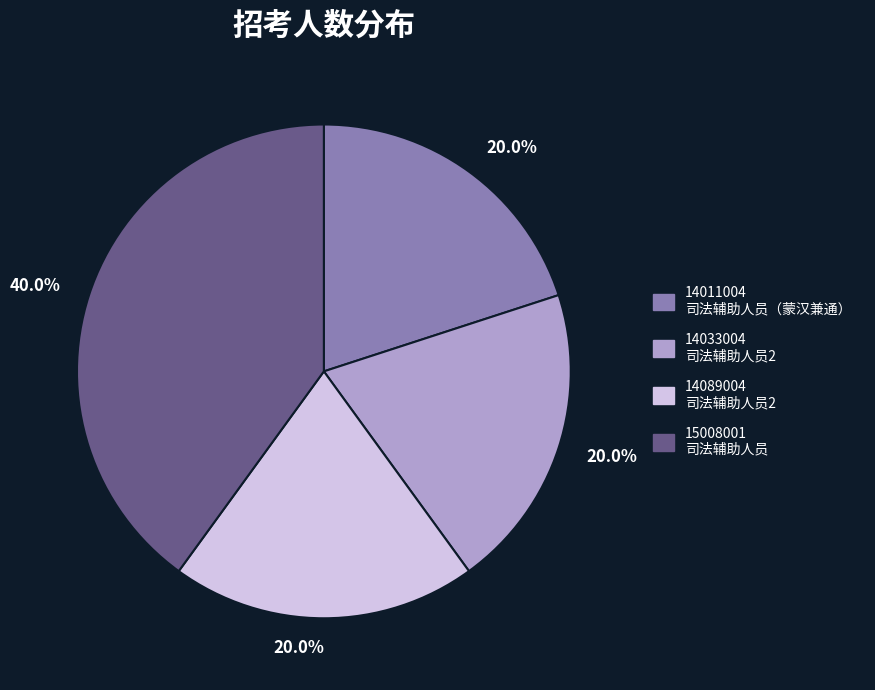

Is there any slice that represents more than half of the pie?

No